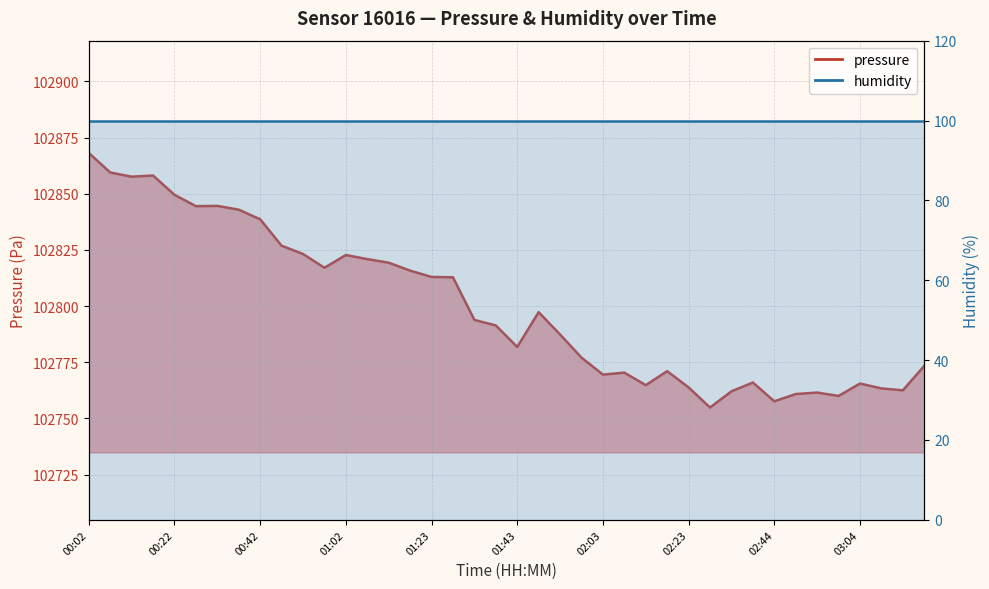

What is the change in value from 01:07 to 02:13?

-56.1